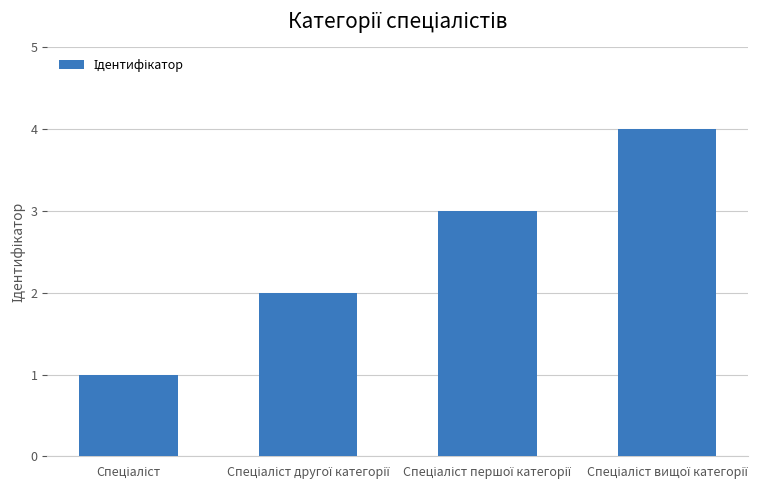

Are the bars horizontal?

No